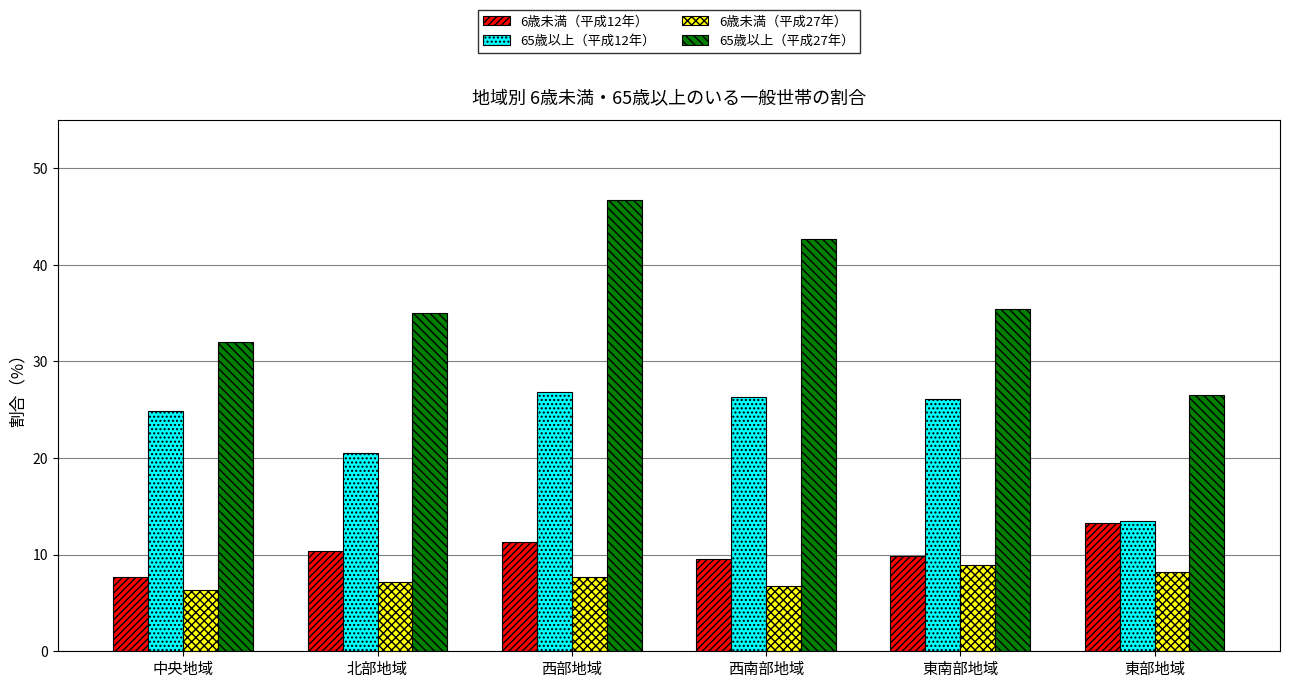

Between 中央地域 and 北部地域, which series saw the biggest shift?

65歳以上（平成12年）